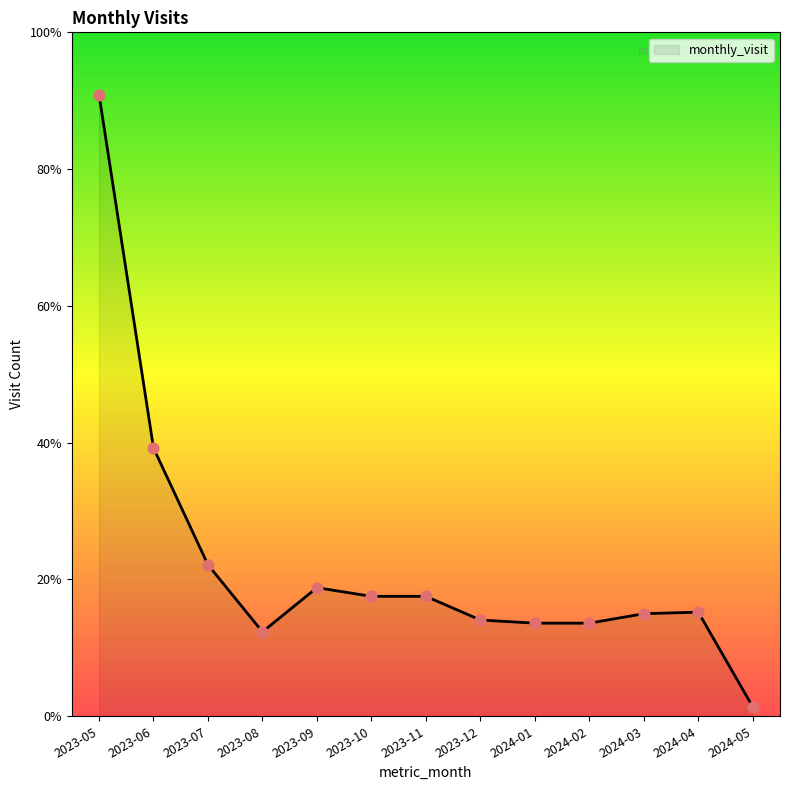

Which has a higher value, 2024-02 or 2023-07?

2023-07